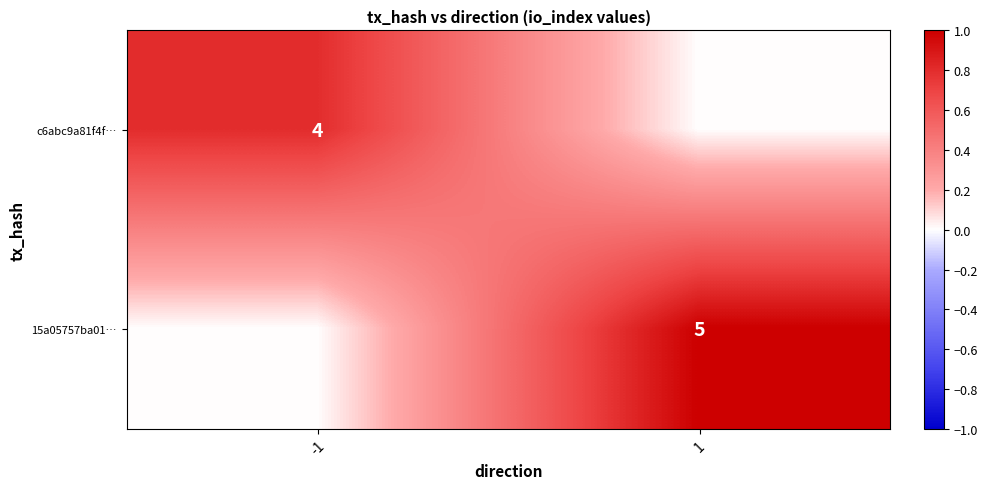

True or false: c6abc9a81f4f… has a value of 4 at -1.

True